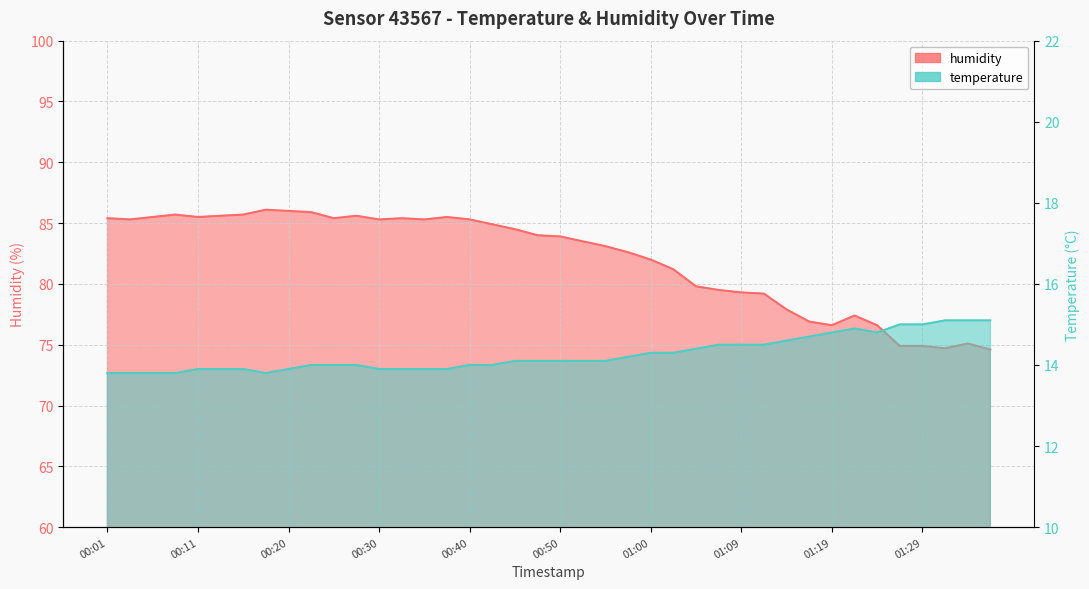

What value does the temperature series have at 00:13?

13.9